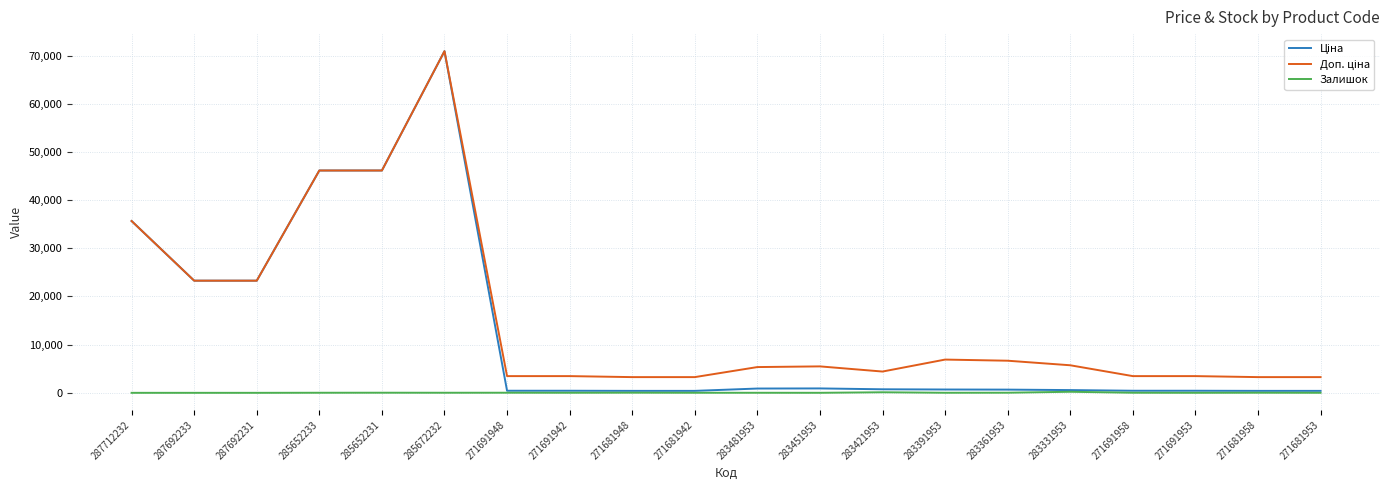

What is the maximum value shown in the chart?

70906.0